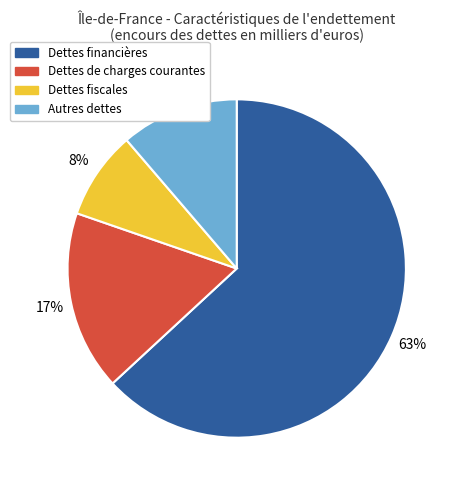

Is the sum of Dettes fiscales and Dettes financières greater than half?

Yes